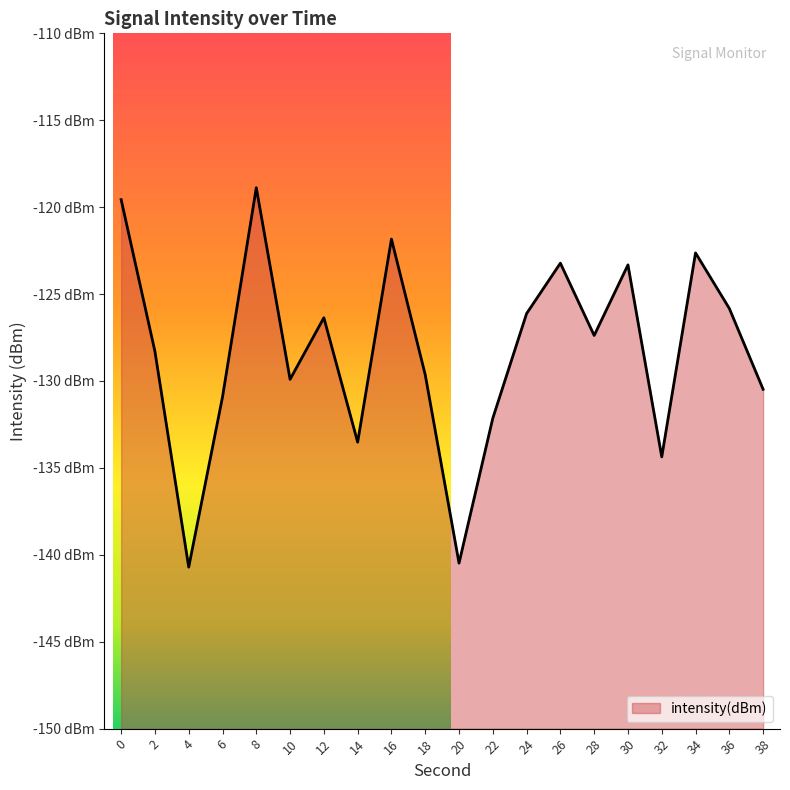

Does the chart display data point markers on the line(s)?

No